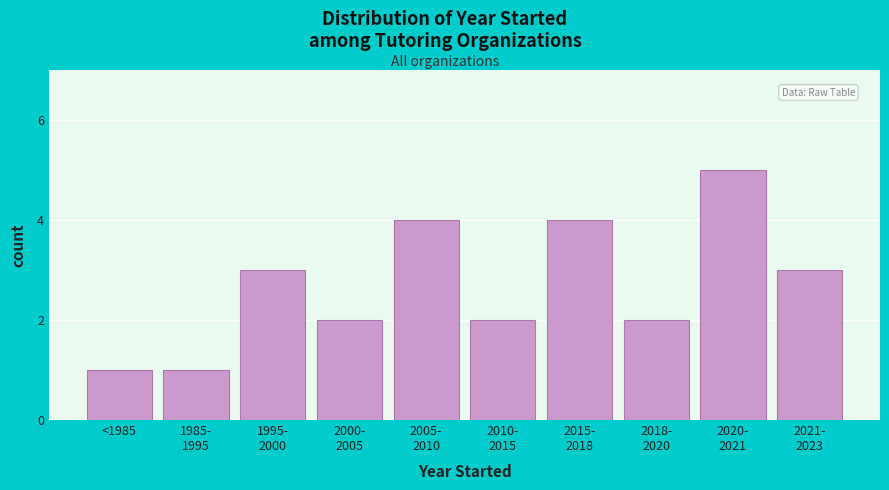

Reading left to right, extract all data points from this chart.

1	1	3	2	4	2	4	2	5	3